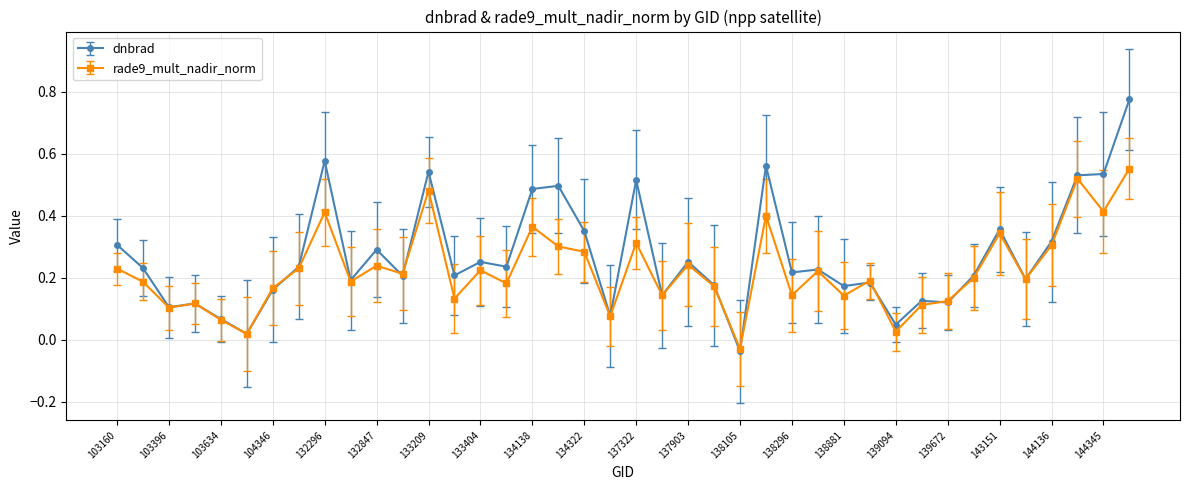

At how many categories does at least one series exceed 0?

39